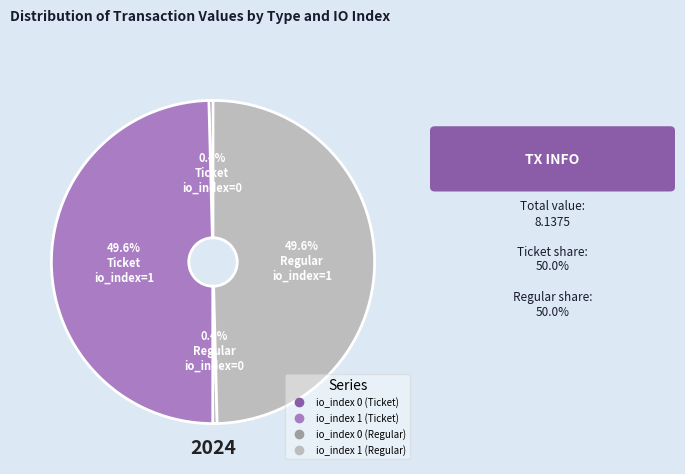

Is it true that io_index 0 (Ticket) is 7% of the pie?

False